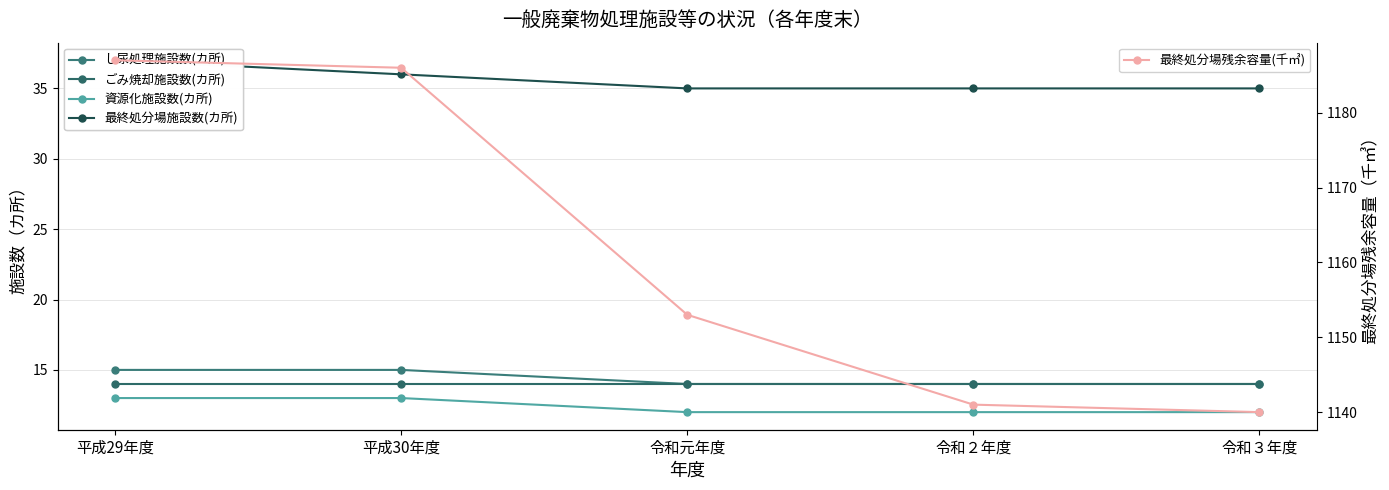

What is the average value of the ごみ焼却施設数(カ所) series?

14